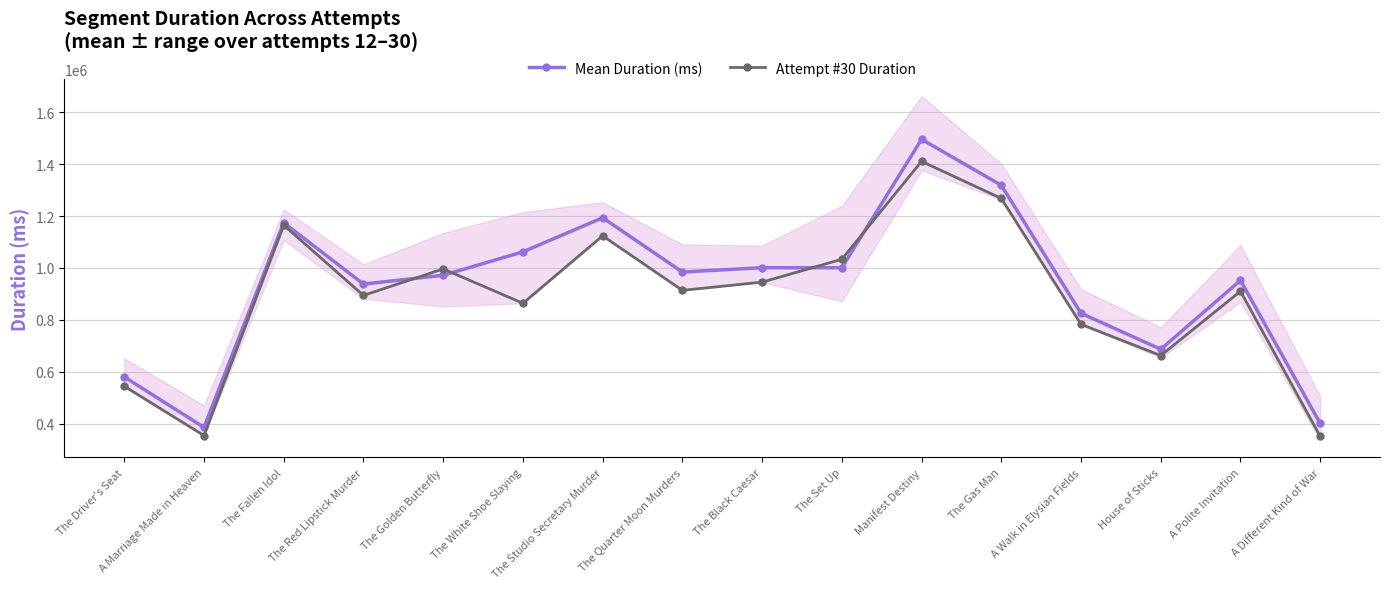

What is the sum of all Mean Duration (ms) values?

14972661.2